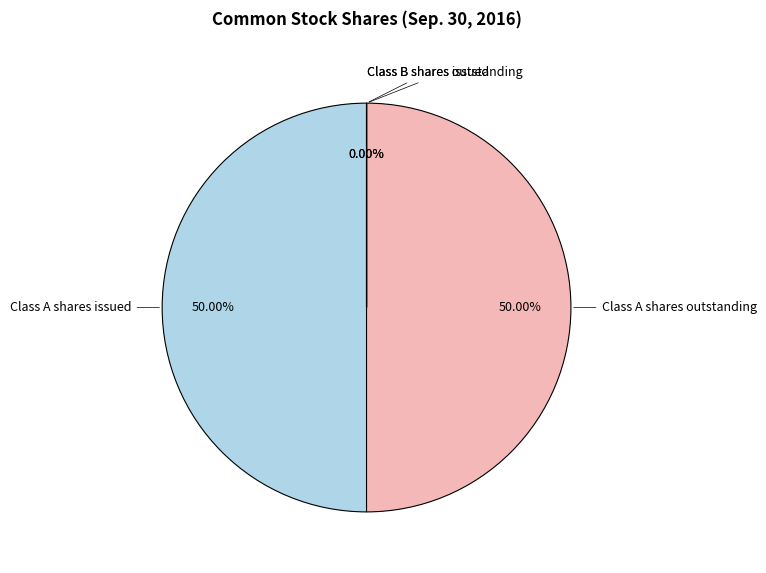

Is there any slice that represents more than half of the pie?

No